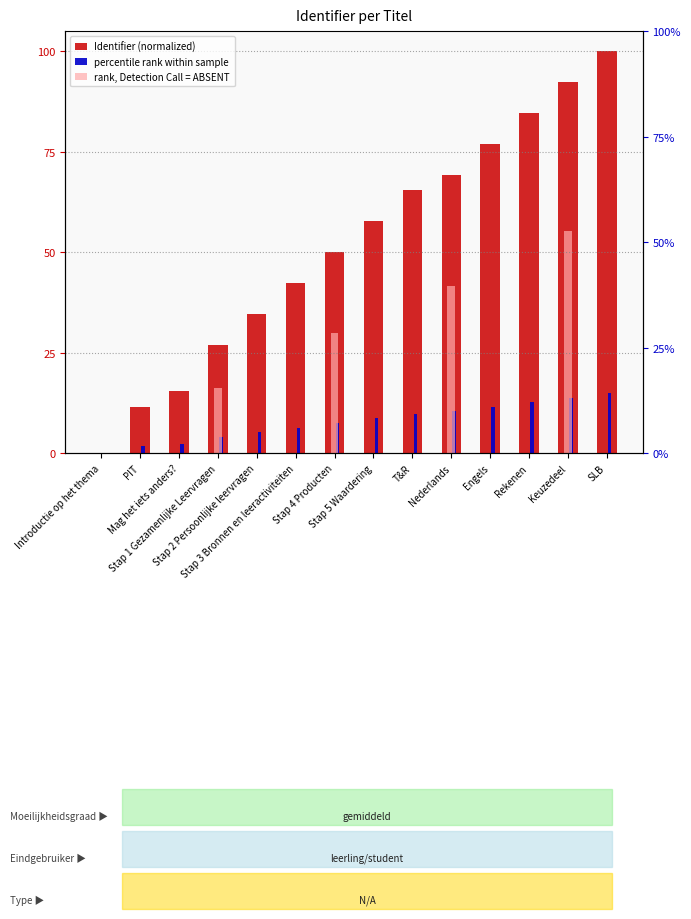

What is the difference between the second highest and second lowest values?

80.8